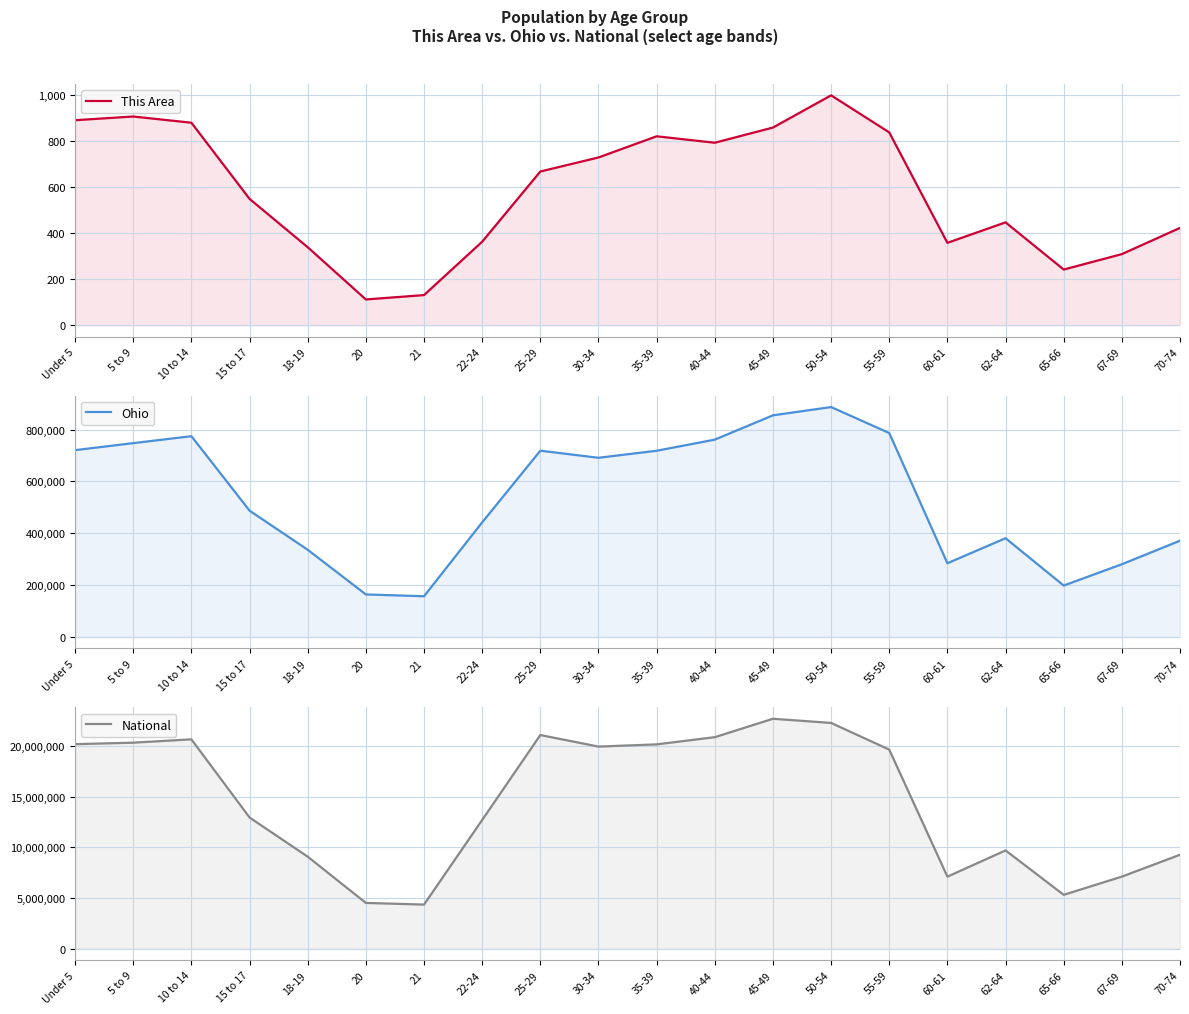

Reading right to left, list all the values displayed in this chart.

This Area: 423	309	242	447	358	838	999	859	793	821	729	668	363	131	112	339	549	880	907	891
Ohio: 371370	280531	198333	381006	284403	786857	887057	855134	761369	718462	691329	718630	442085	157045	163986	336375	487307	774699	747889	720856
National: 9278166	7115361	5319902	9704197	7113727	19664805	22298125	22708591	20890964	20179642	19962099	21101849	12712576	4354294	4519129	9086089	12954254	20677194	20348657	20201362